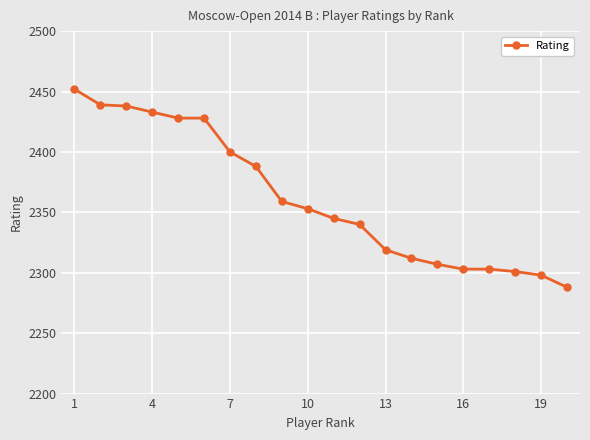

What is the sum of all values?

47234